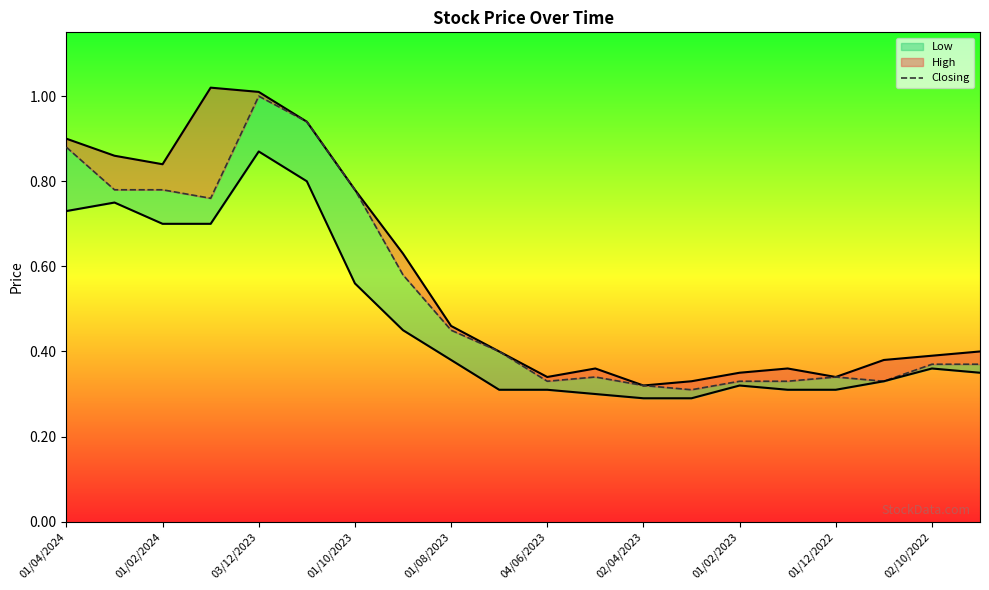

What is the lowest value of the Closing series?

0.3